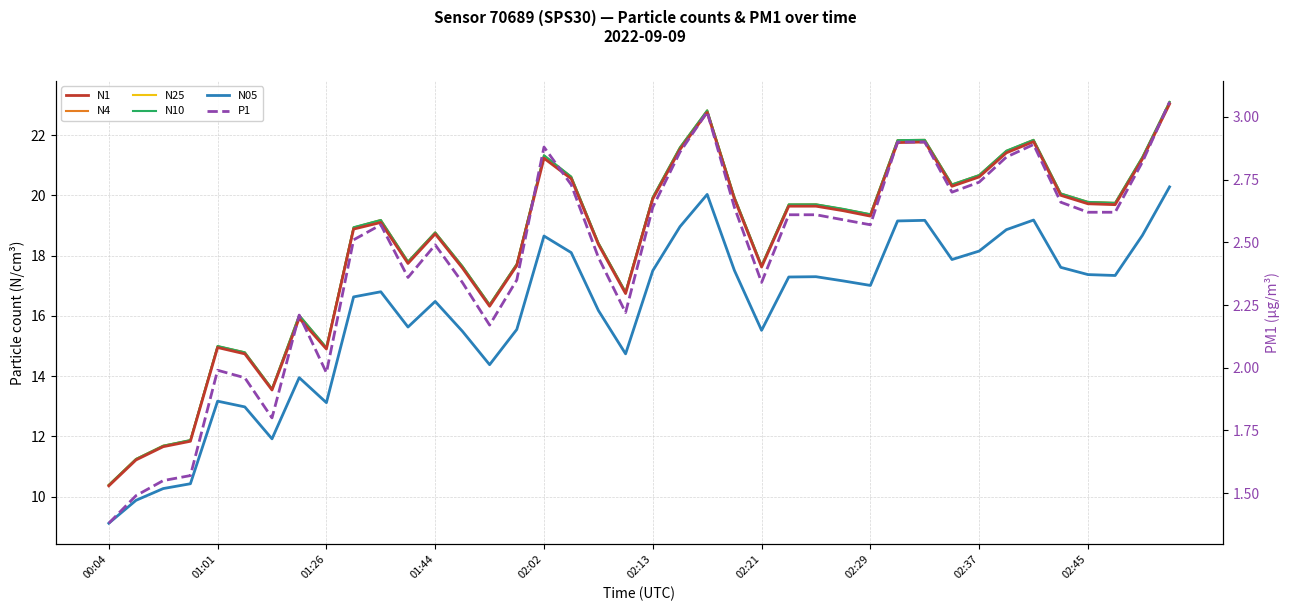

True or false: N10 has more than 1 points higher than both neighbors.

True